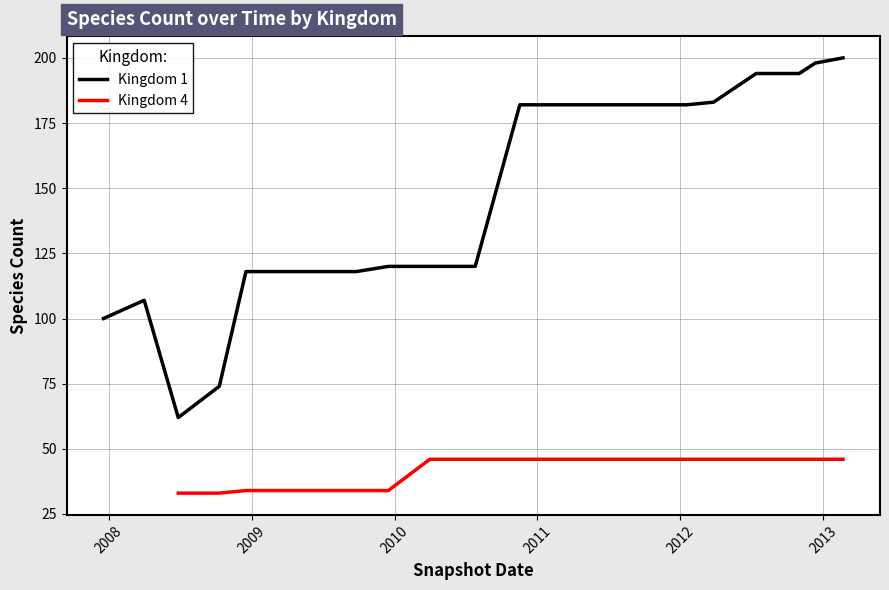

What is the spread (max minus min) of values at 8?

74